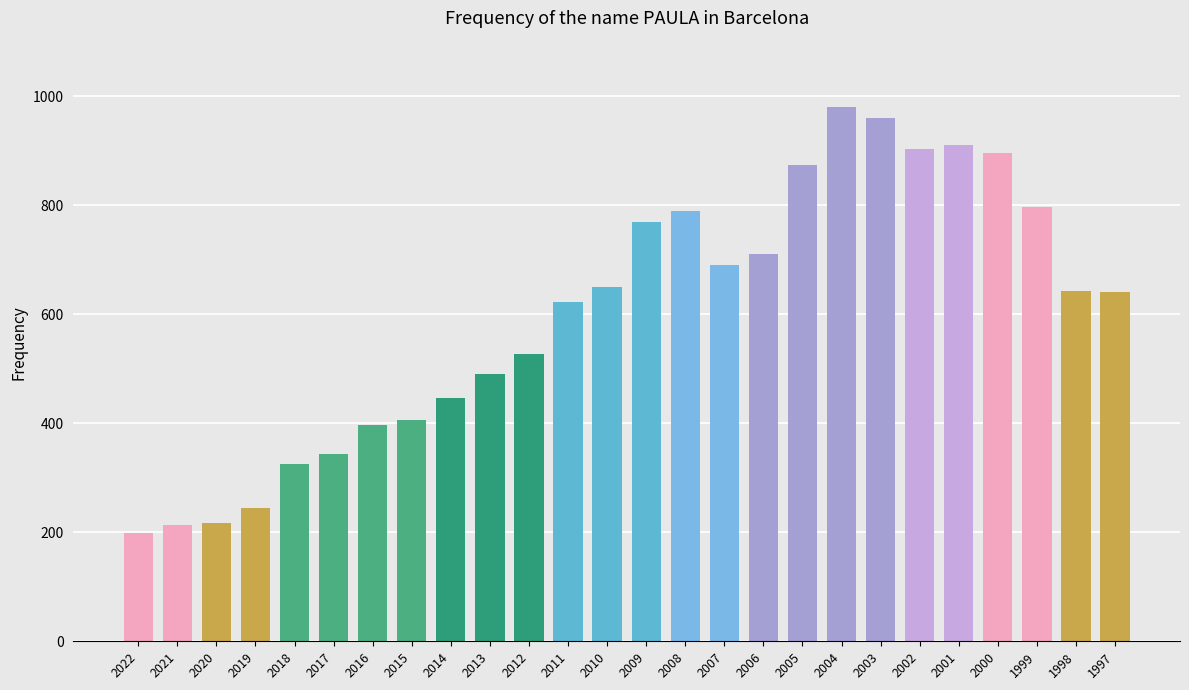

What is the difference between the maximum and minimum values?

780